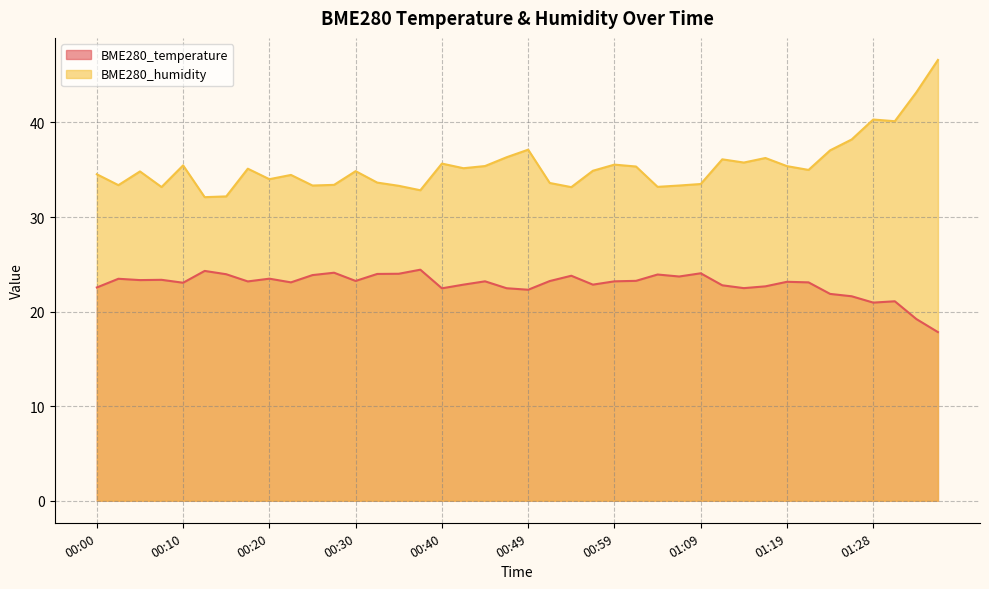

What is the sum of the BME280_humidity values at 00:54 and 00:20?

67.2